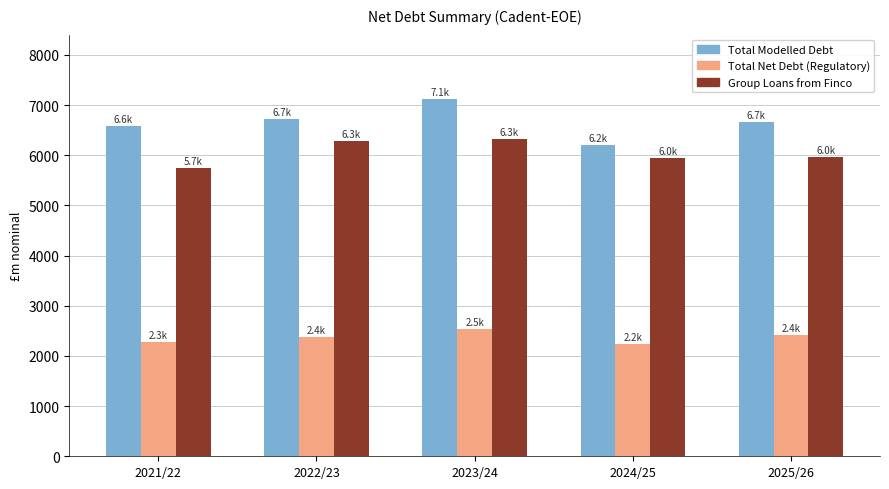

What is the difference between the Total Modelled Debt values at 2022/23 and 2023/24?

398.3